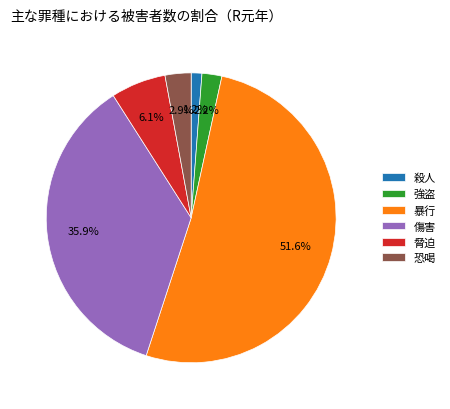

What is the largest slice in the pie chart?

暴行